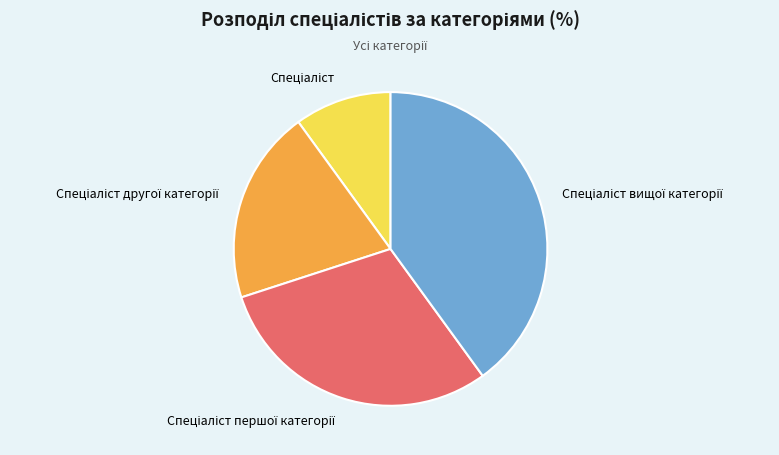

Is there any slice that represents more than half of the pie?

No